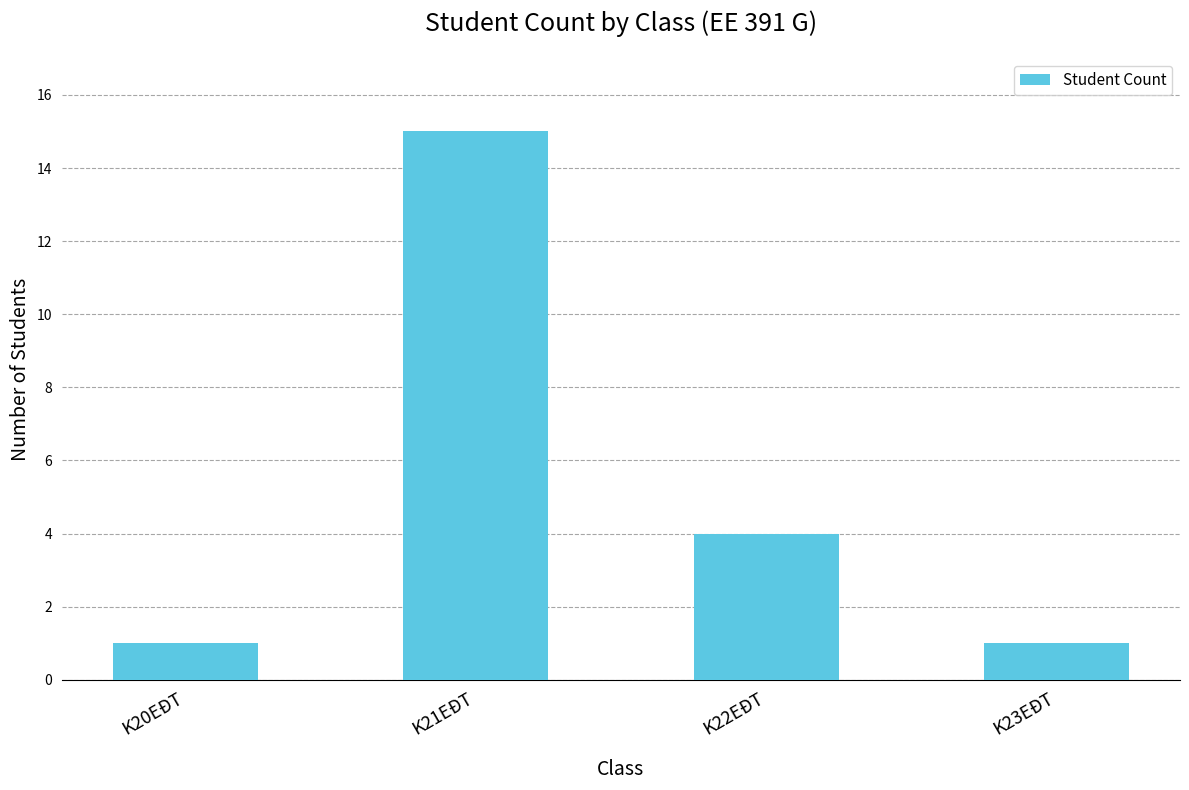

What is the greatest value displayed?

15